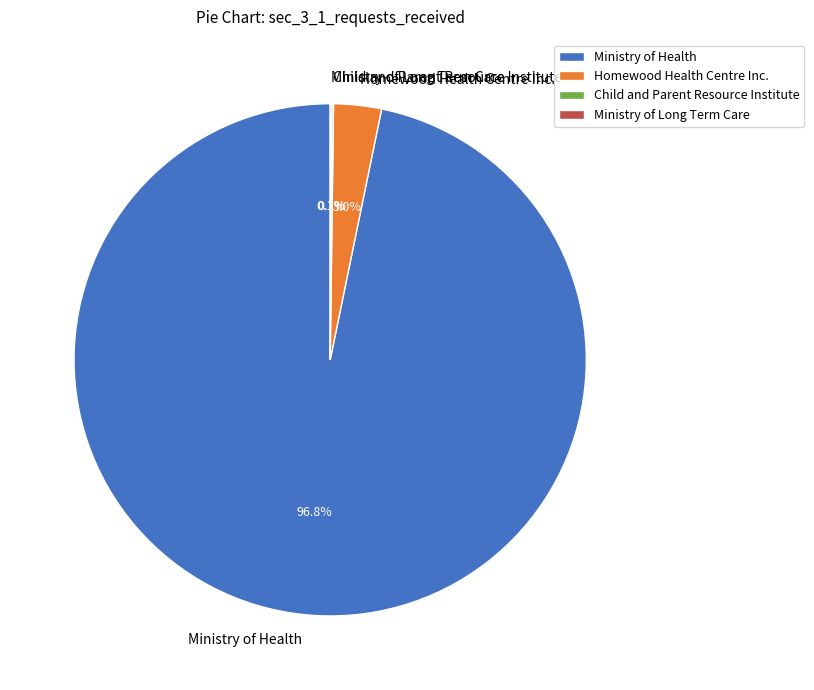

Which slice is the largest?

Ministry of Health